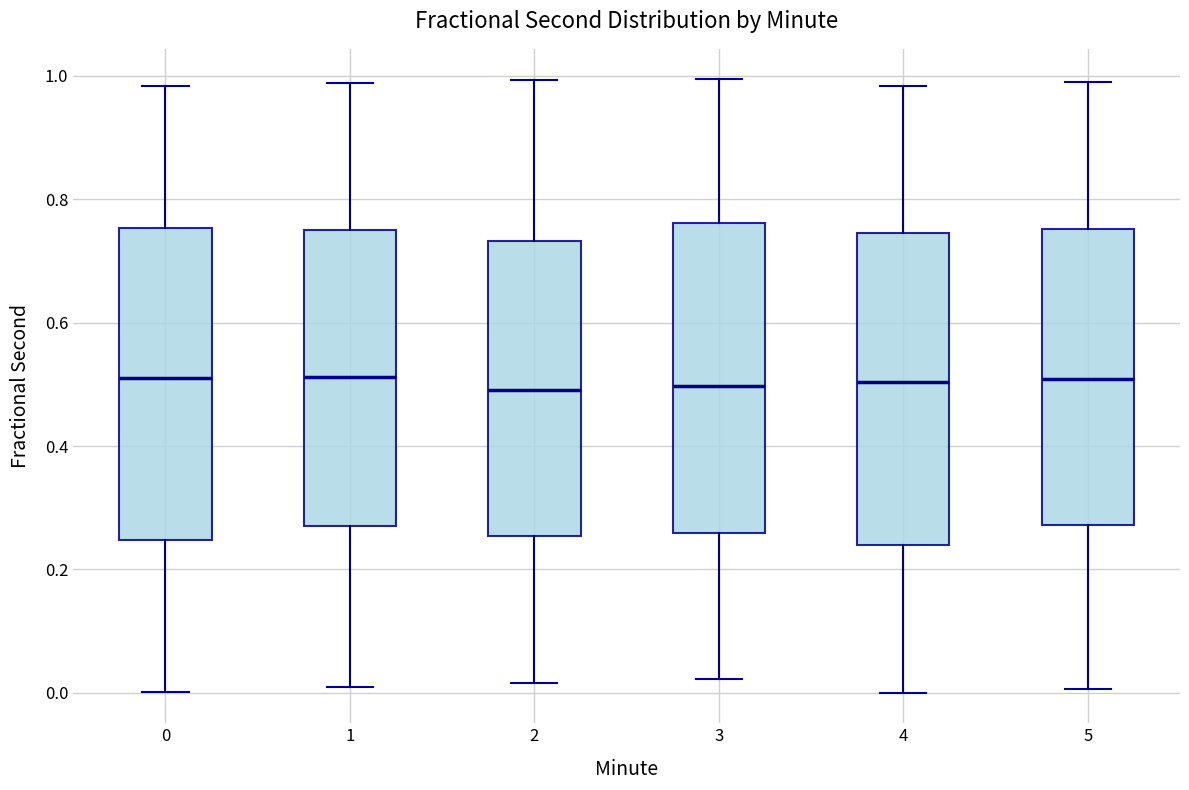

Reading left to right, transcribe this box plot: for each box, give where its median line is, the range the box spans, and where its two whiskers end, as read against the y-axis. The values are not printed on the chart, so give them approximately, as read against the axis.

0: median 0.52, box 0.24 to 0.76, whiskers 0.00 to 0.98
1: median 0.52, box 0.28 to 0.74, whiskers 0.02 to 0.98
2: median 0.50, box 0.26 to 0.74, whiskers 0.02 to 1.00
3: median 0.50, box 0.26 to 0.76, whiskers 0.02 to 1.00
4: median 0.50, box 0.24 to 0.74, whiskers 0.00 to 0.98
5: median 0.50, box 0.28 to 0.76, whiskers 0.00 to 1.00